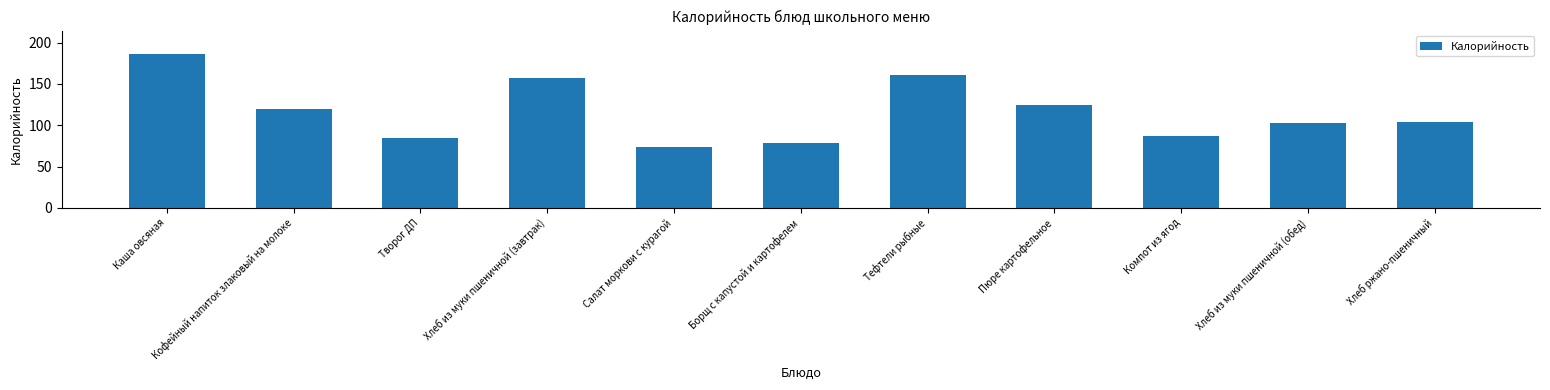

Between Тефтели рыбные and Кофейный напиток злаковый на молоке, which is larger?

Тефтели рыбные